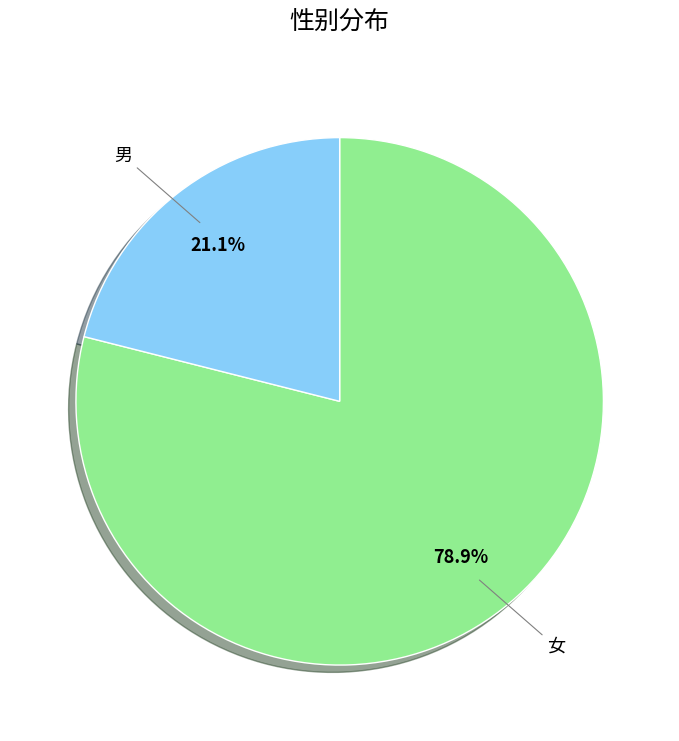

Between 女 and 男, which is larger?

女